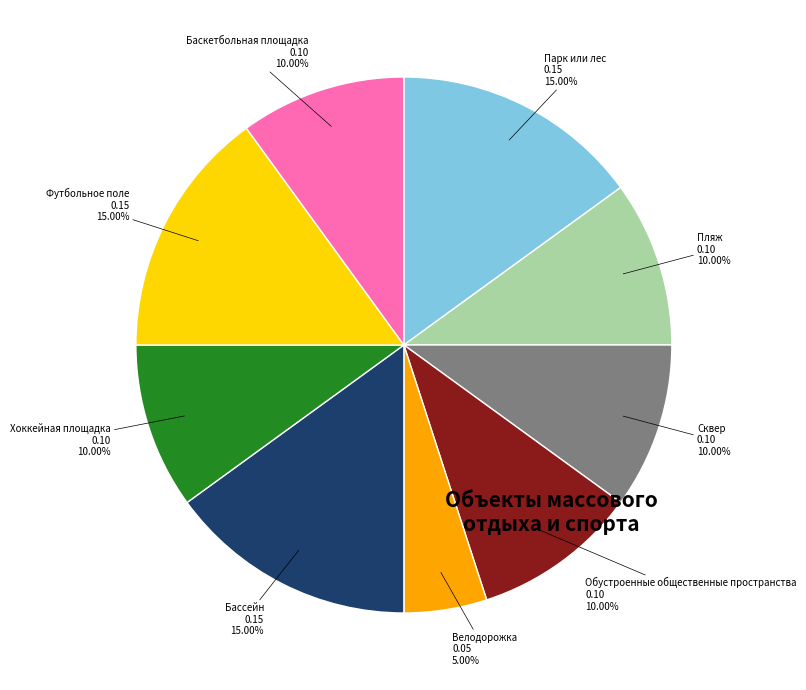

Which category has the smallest portion of the pie?

Велодорожка